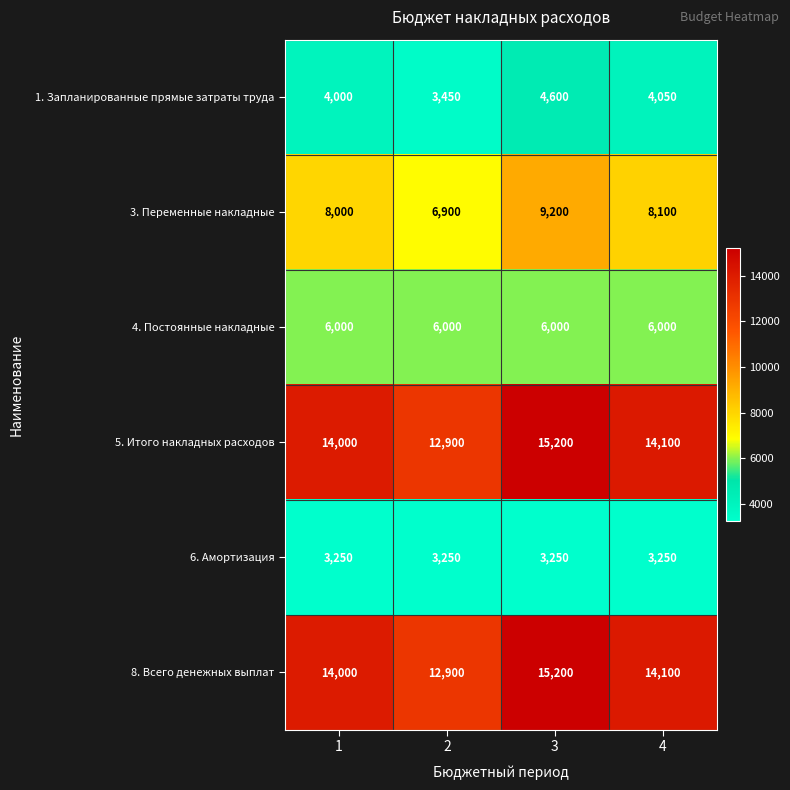

Read the 6. Амортизация value at 3.

3250